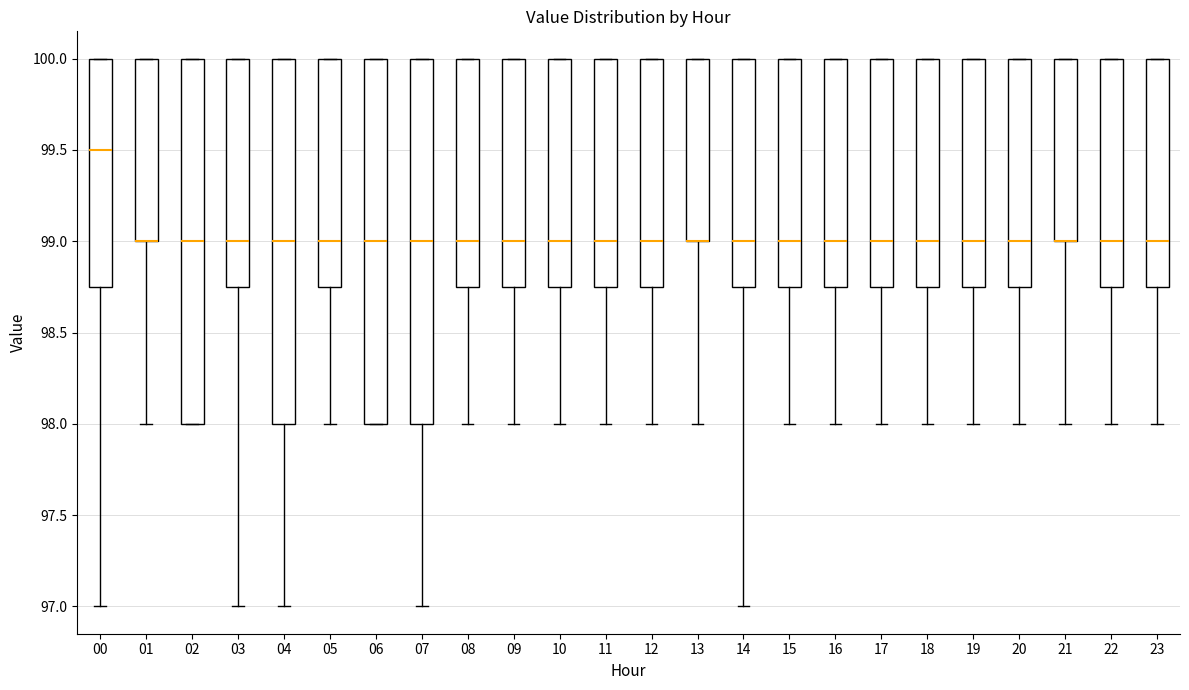

Where does the lower whisker of the box at x = 19 end on the y-axis? The values are not printed on the chart, so give them approximately, as read against the axis.

98.00